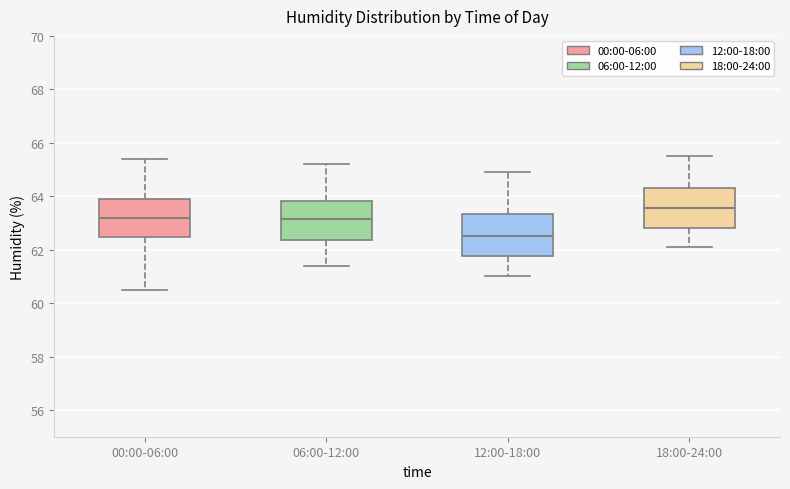

Where is the upper edge of the box for 06:00-12:00 on the y-axis? The values are not printed on the chart, so give them approximately, as read against the axis.

63.8